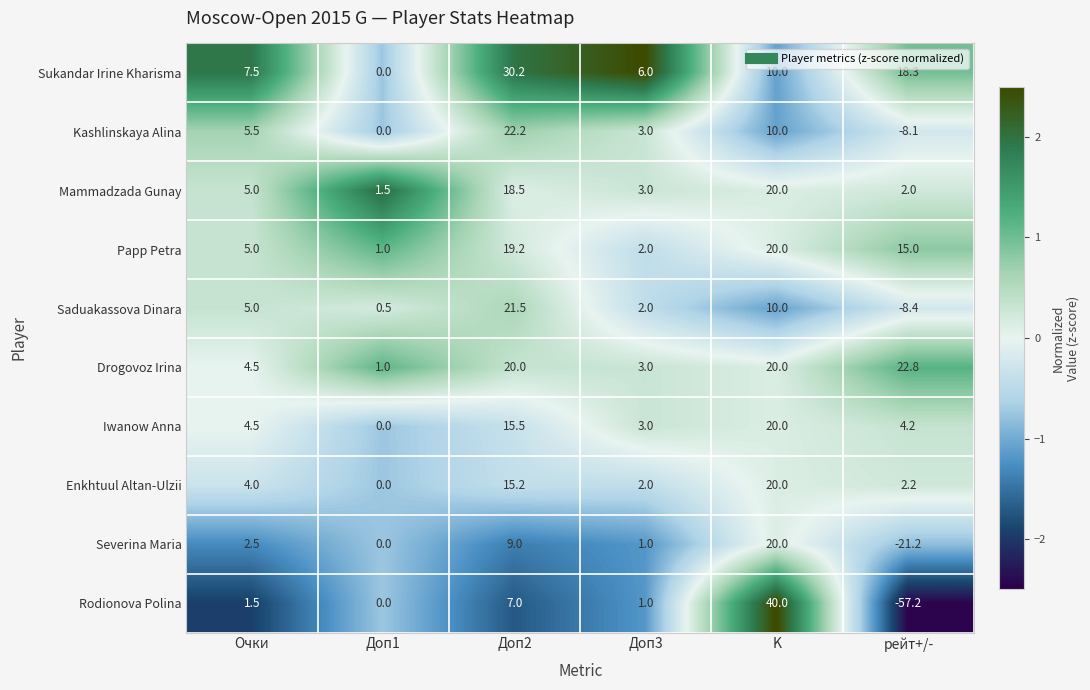

What is the difference between the highest and lowest values at K?

30.0